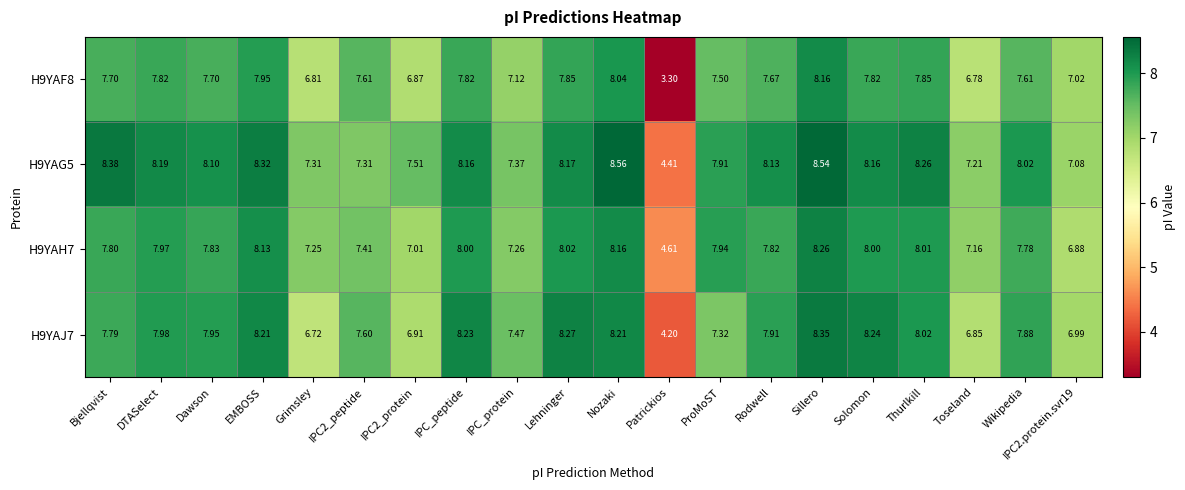

At which label is H9YAJ7 closest to 6?

Grimsley